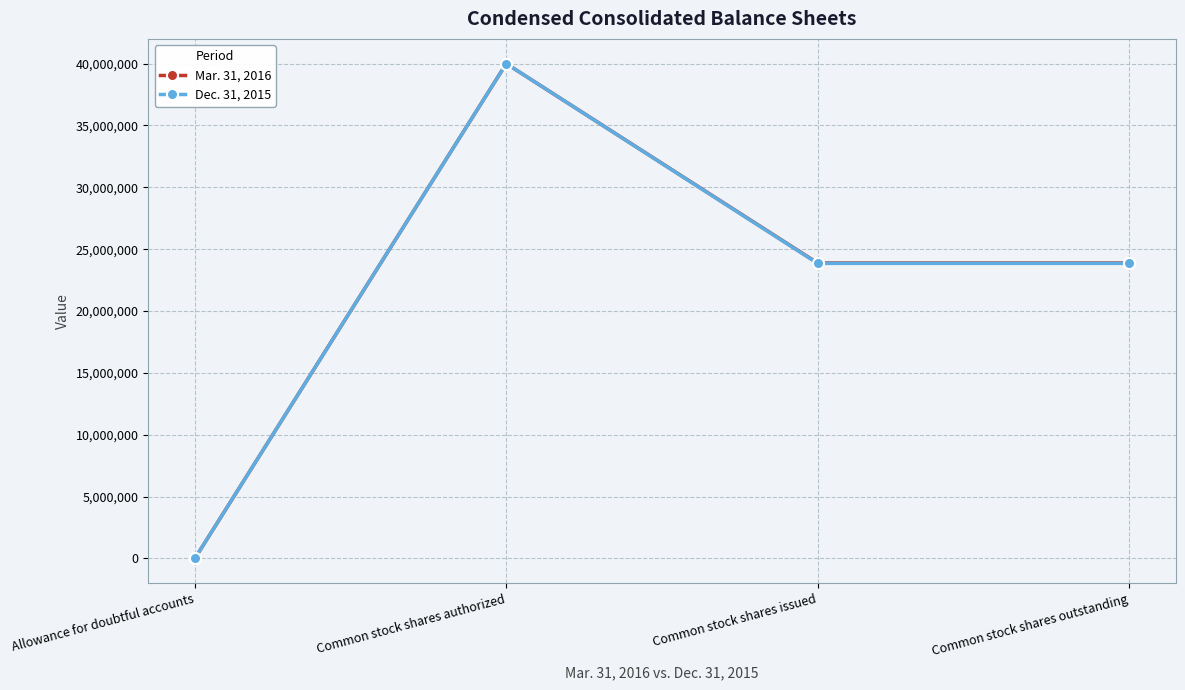

In Mar. 31, 2016, how many points are higher than both neighbors (excluding endpoints)?

1